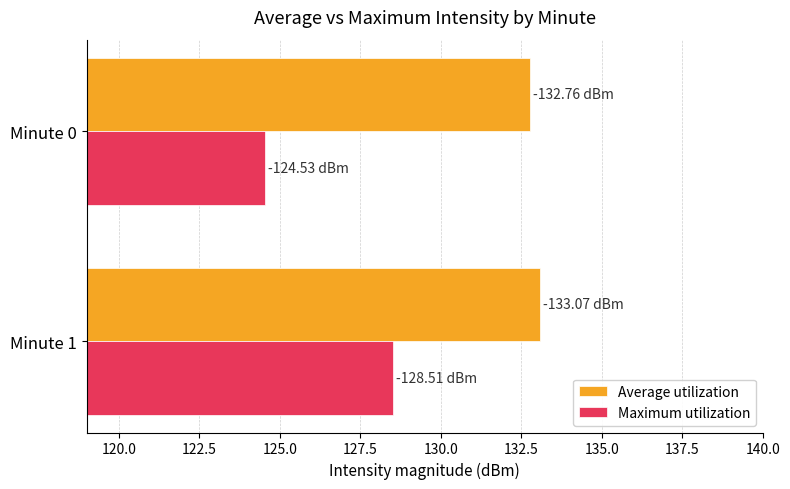

Which series has the largest total across all categories?

Average utilization